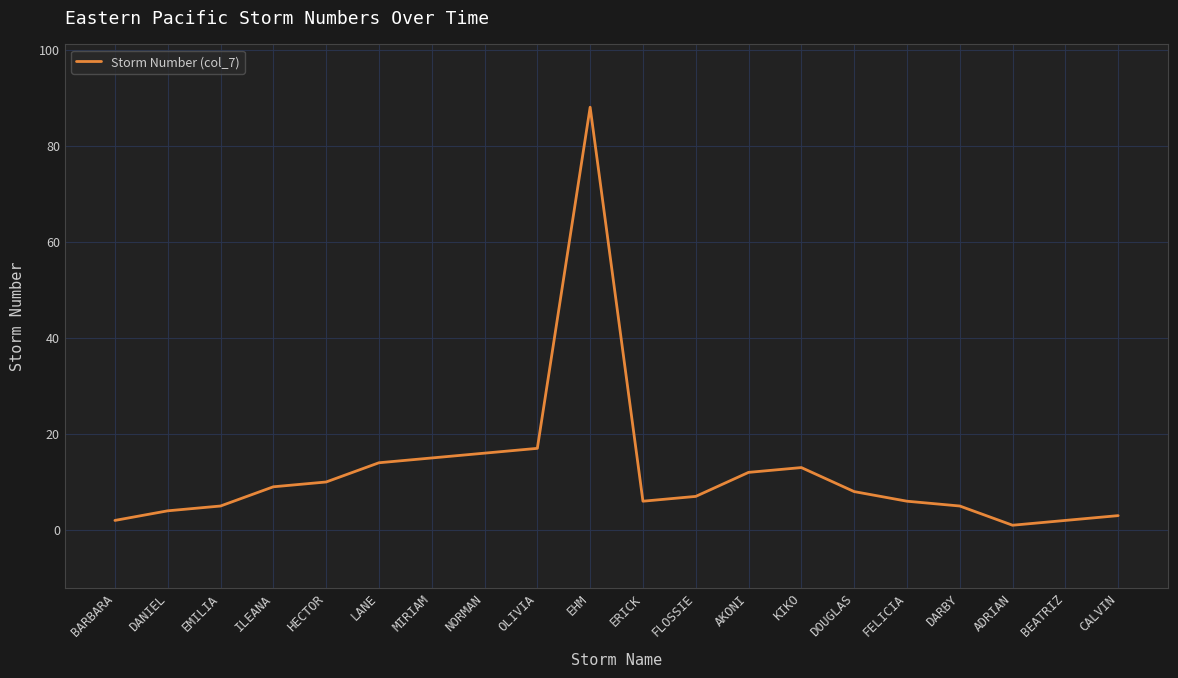

What is the difference between the values at NORMAN and LANE?

2